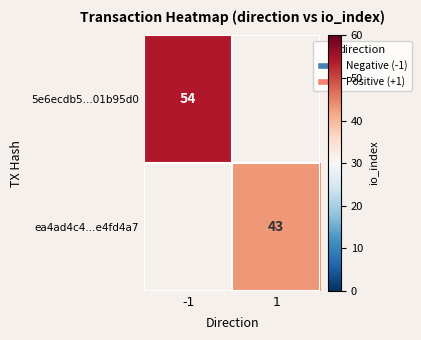

Is it true that 5e6ecdb5...01b95d0 equals 54 at -1?

True